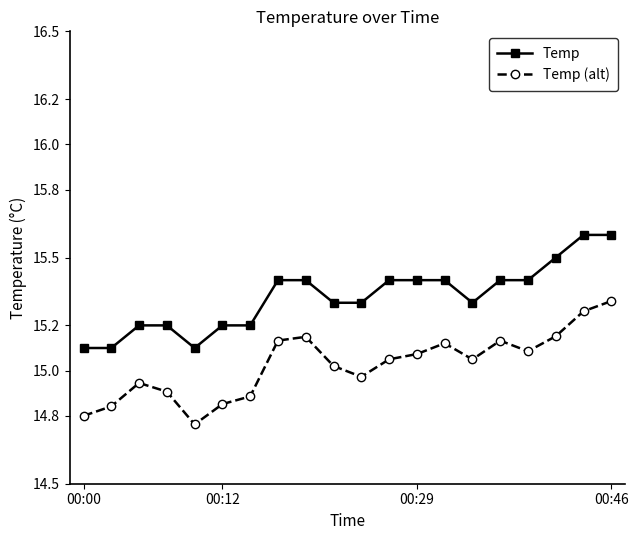

What is the difference between the maximum and minimum values in the Temp (alt) series?

0.5